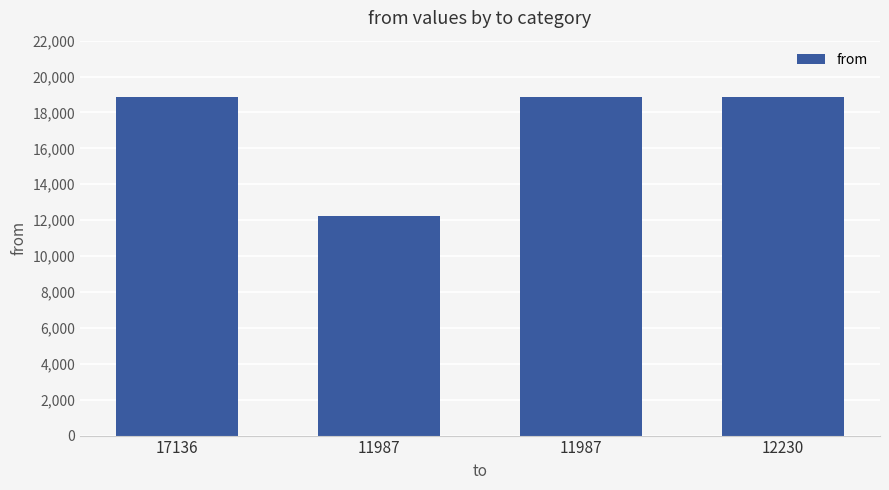

How many values are below 18837?

1